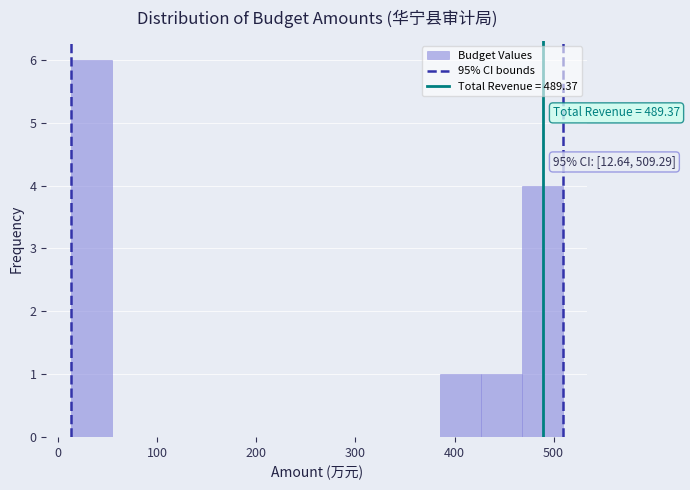

Which range on the x-axis has the tallest bar?

10 to 50